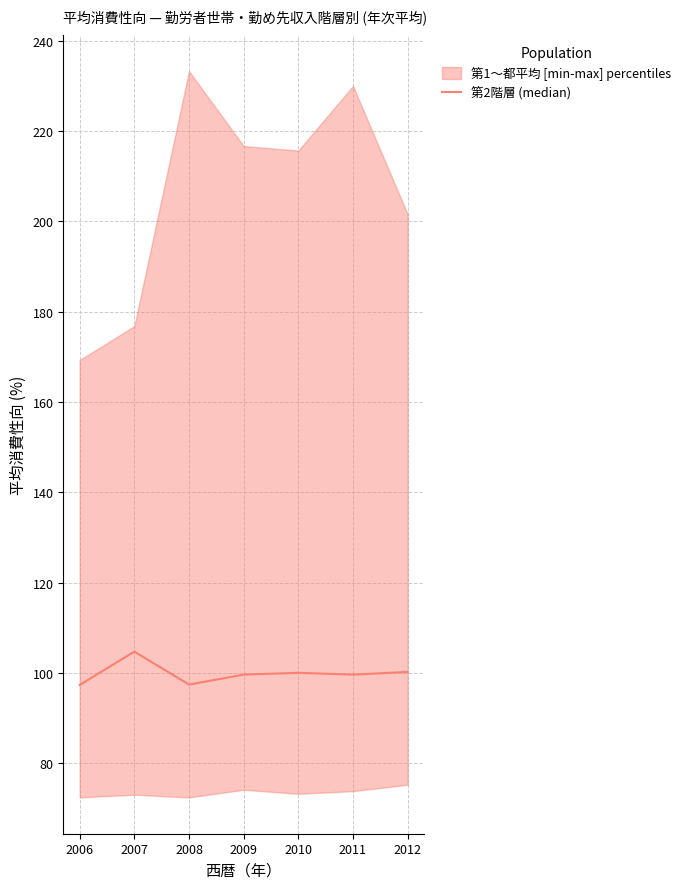

What is the value of the 4th point from the left?

99.6